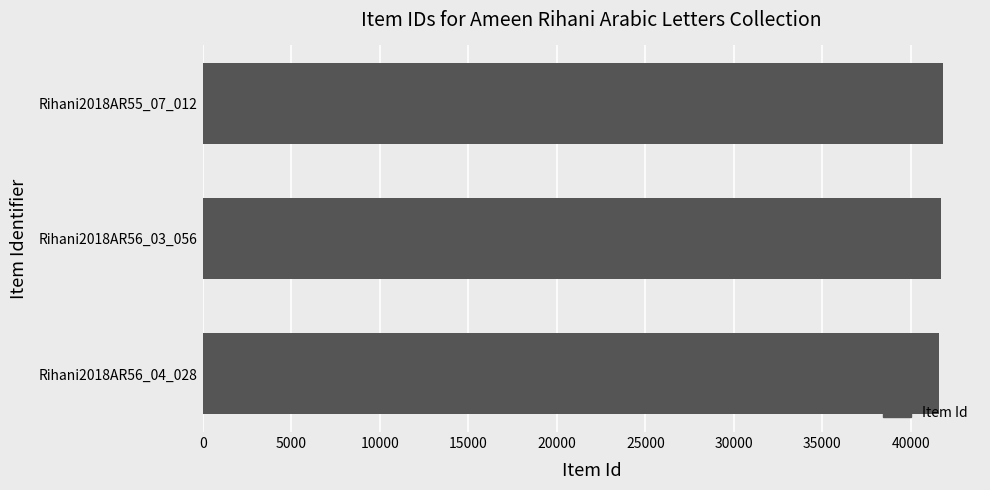

Is it true that the value at Rihani2018AR56_04_028 is 41612?

True